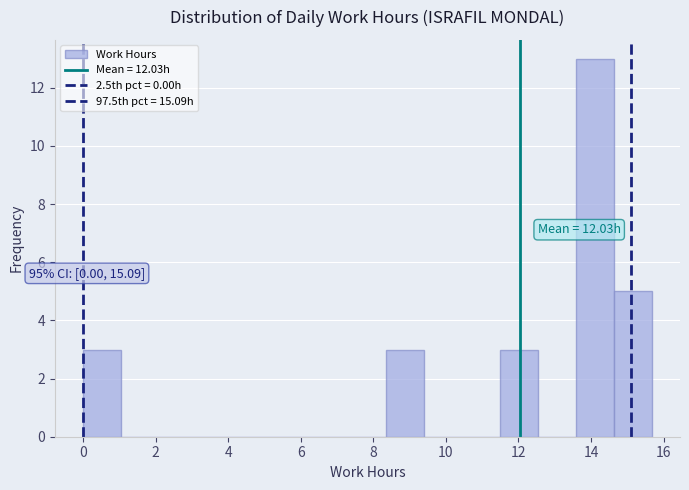

Which range on the x-axis has the tallest bar?

13.6 to 14.6